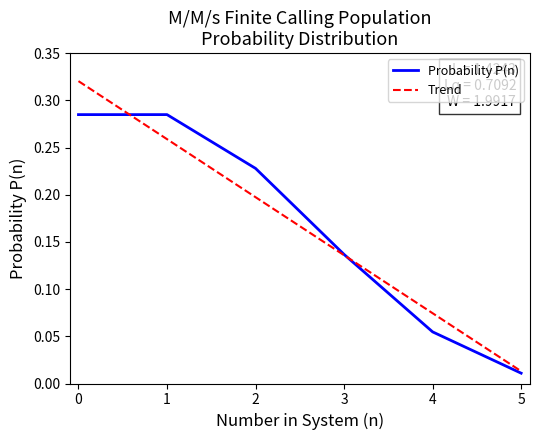

The value of Trend at 2 is 0.2. True or false?

True